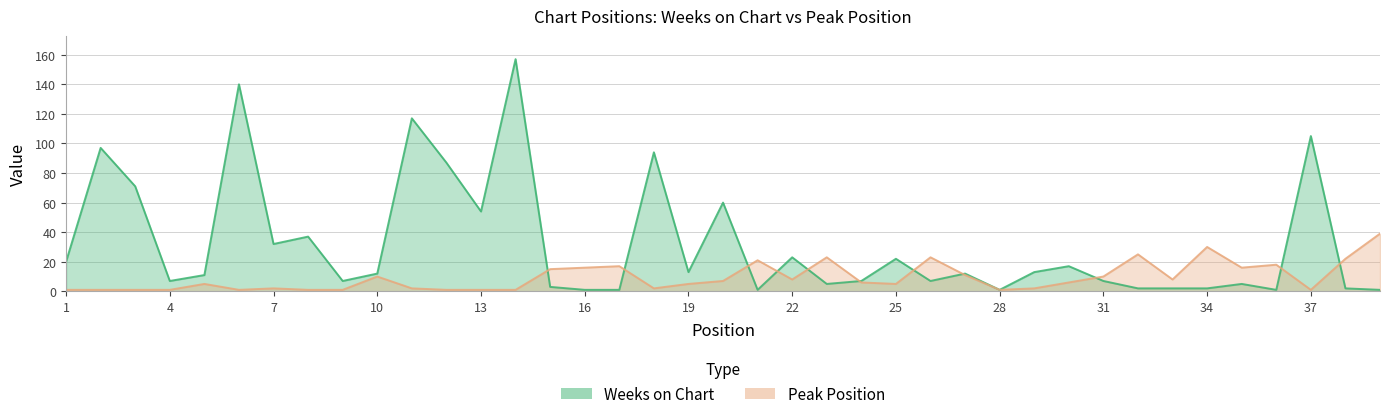

What is the minimum value shown in the chart?

1